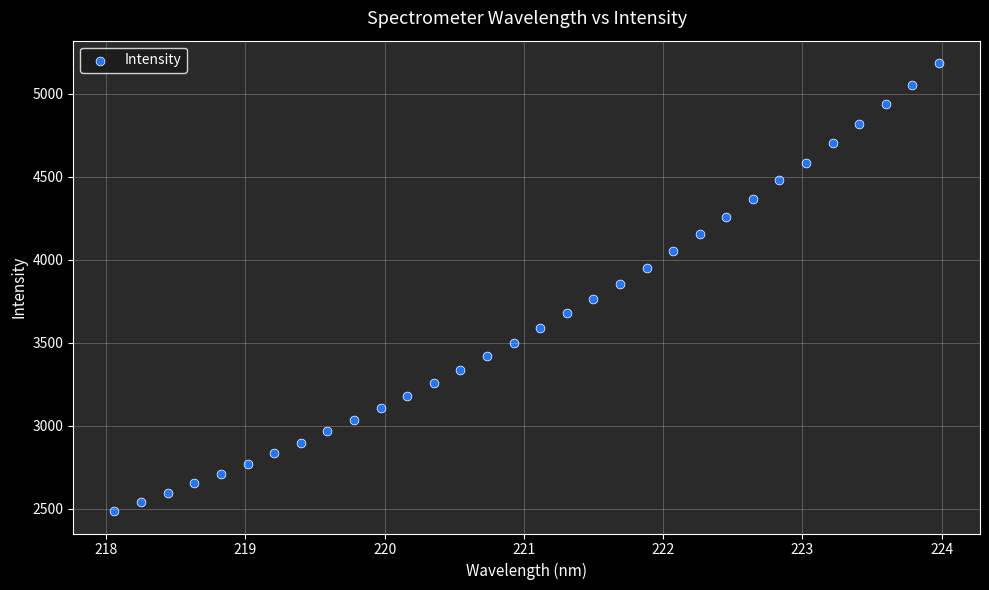

What is the range of Y values (max minus min)?

2700.5